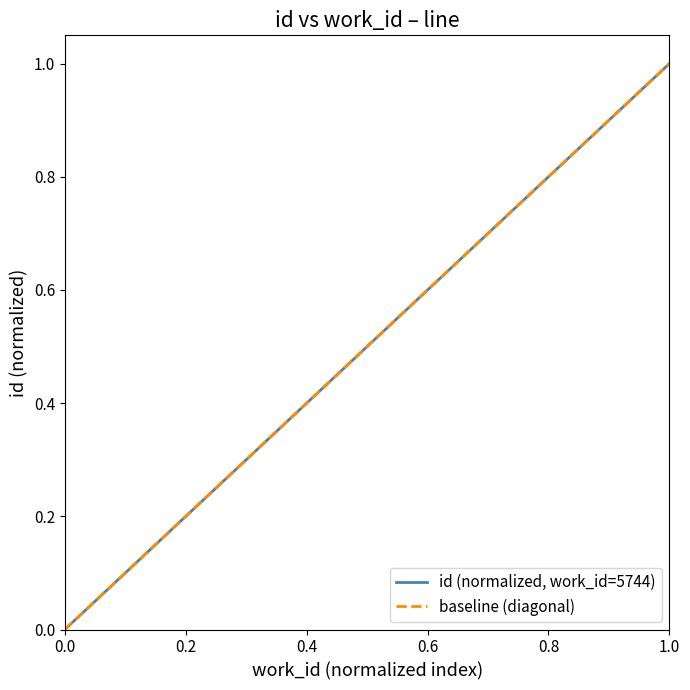

The value of id (normalized, work_id=5744) at 1.0 is 0.6. True or false?

False